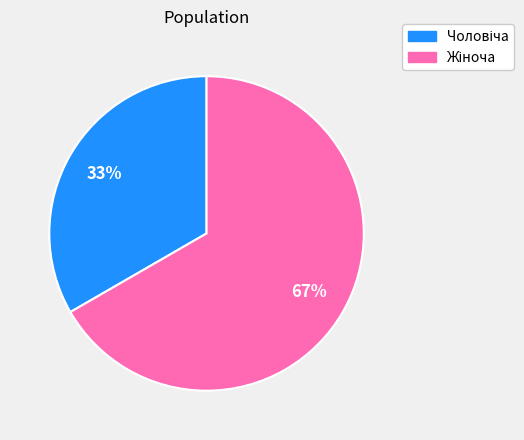

Count the number of slices in the pie.

2